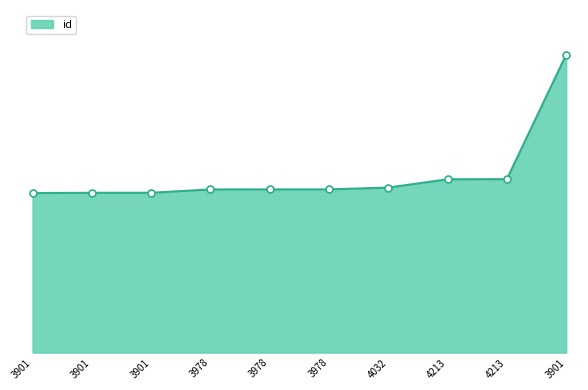

What is the sum of the values at 3978 and 3978?

20642